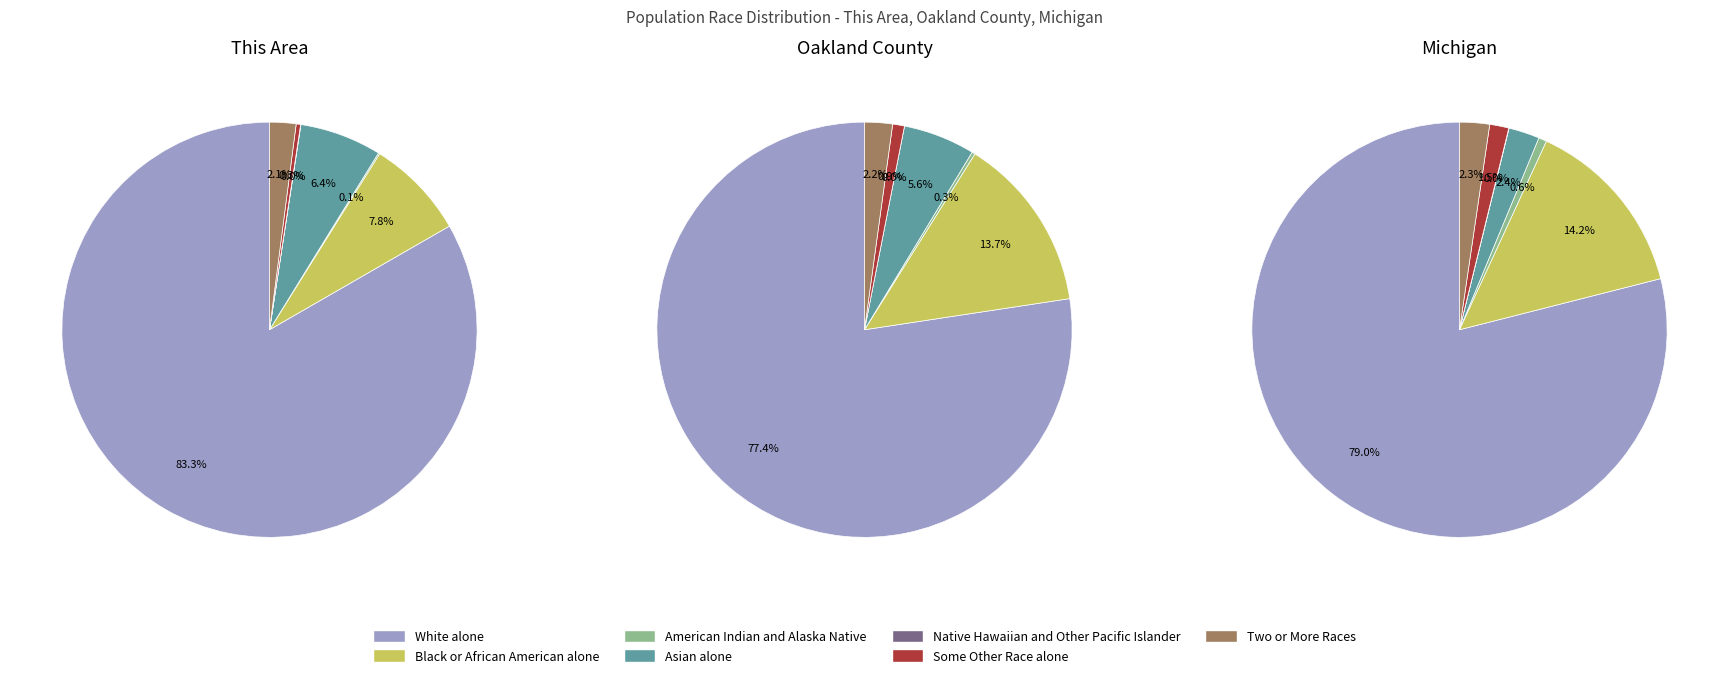

True or false: Black or African American alone accounts for 1% of the total.

False